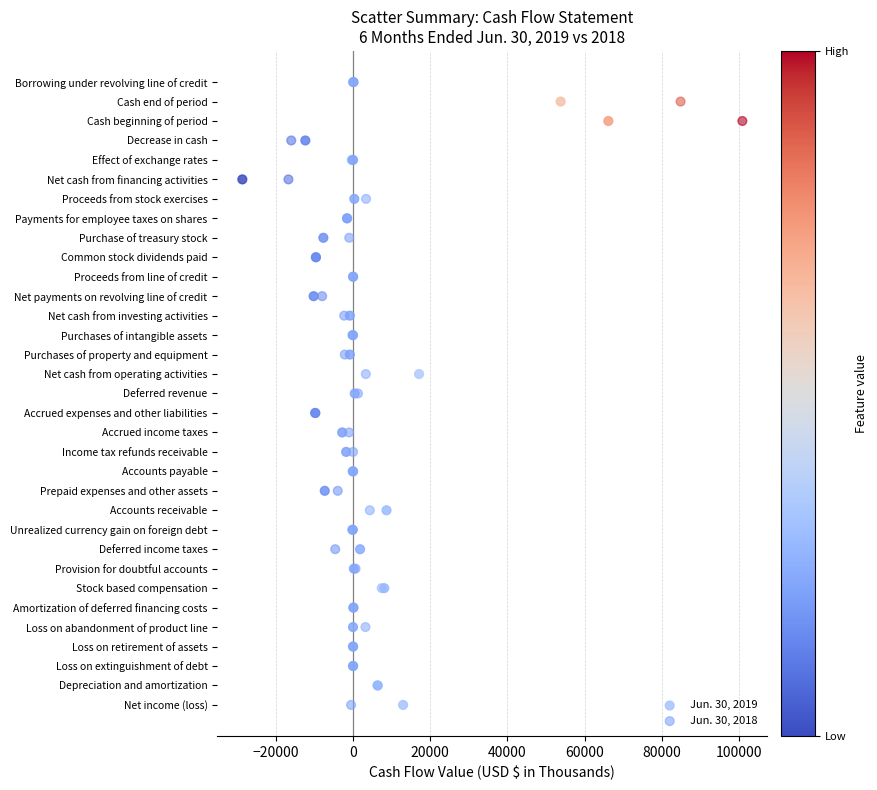

What are all the series names shown in the legend?

Jun. 30, 2019, Jun. 30, 2018